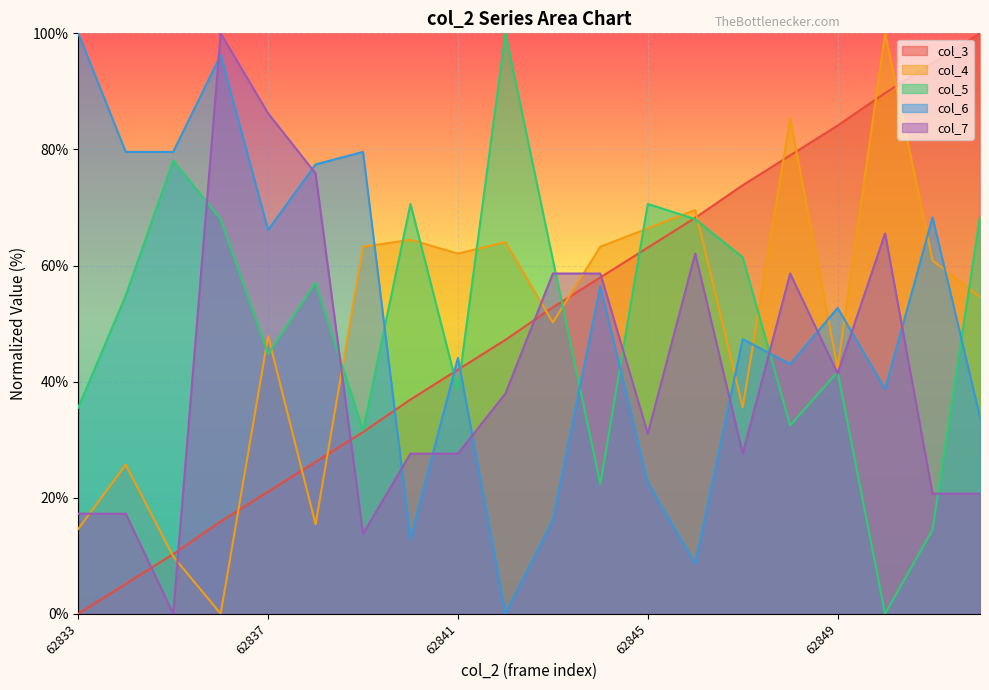

Rank the series at 62833 from highest to lowest value.

col_6, col_5, col_7, col_4, col_3